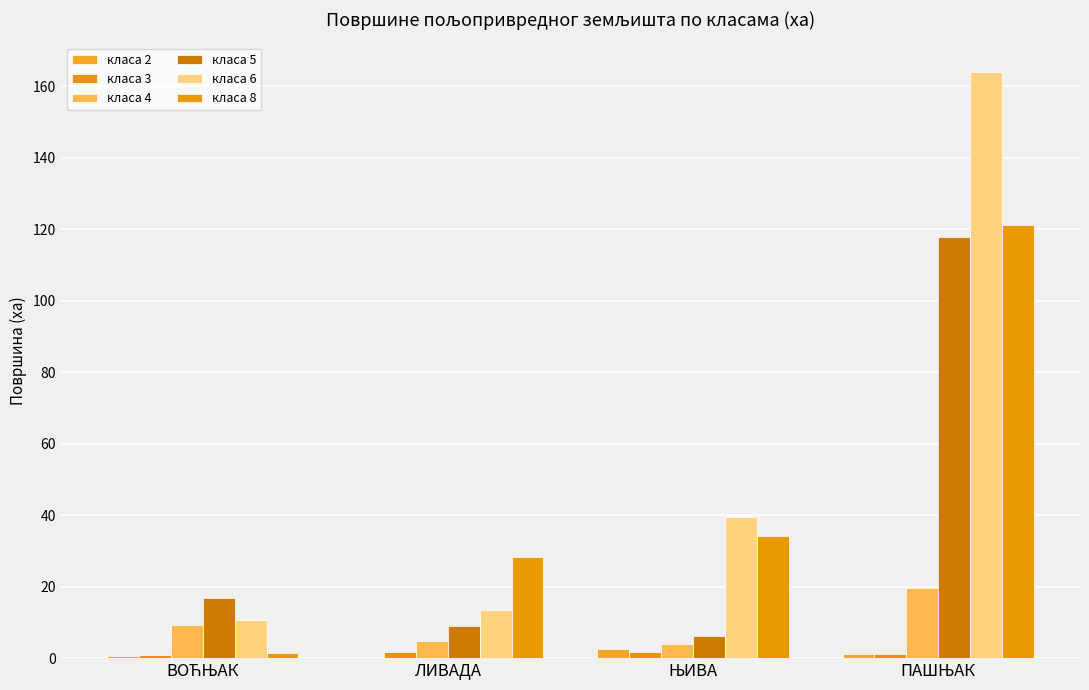

How many groups of bars are there?

4